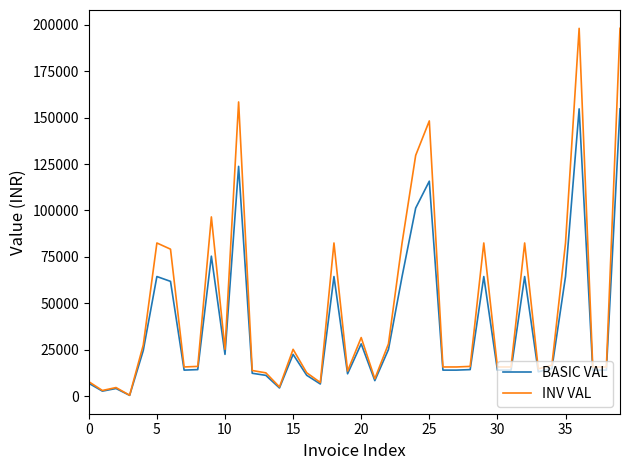

List the series in order of their overall mean, highest first.

INV VAL, BASIC VAL